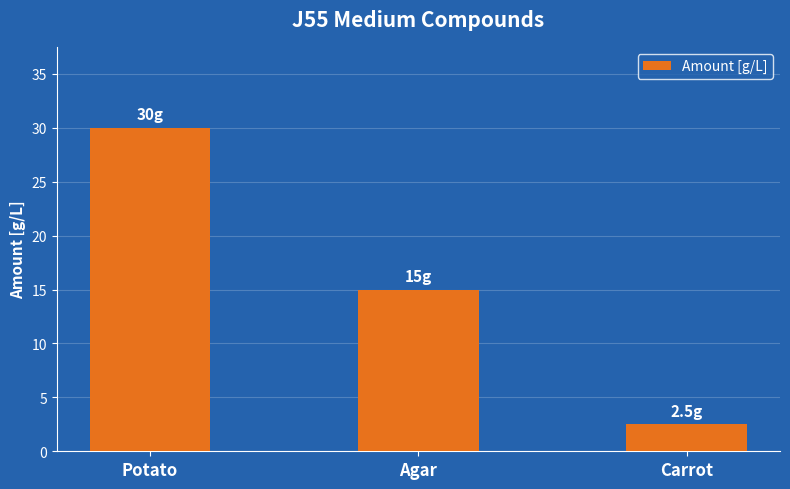

What is the difference between the values at Agar and Potato?

15.0